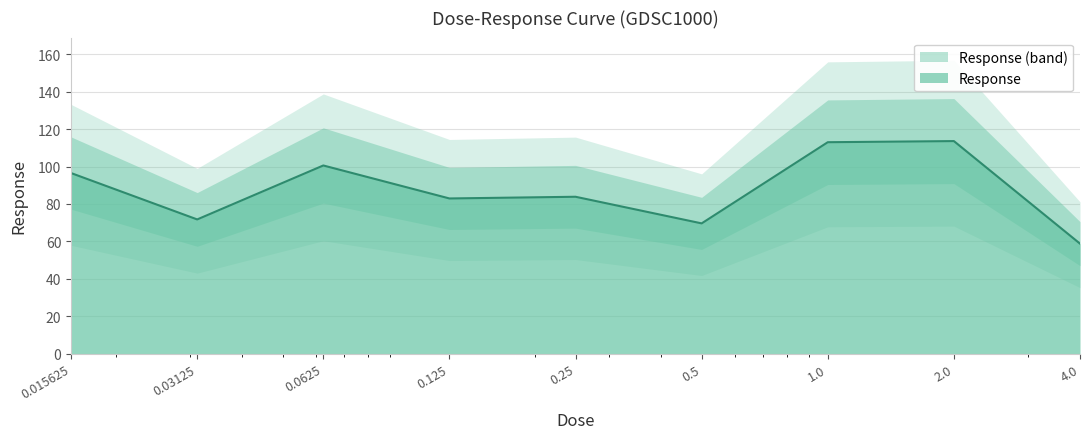

Which category has the highest value across all series?

2.0